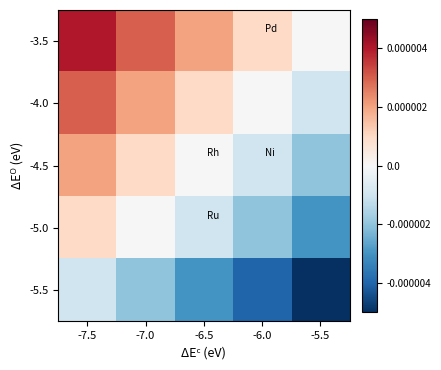

Which series has the largest total across all categories?

-3.5